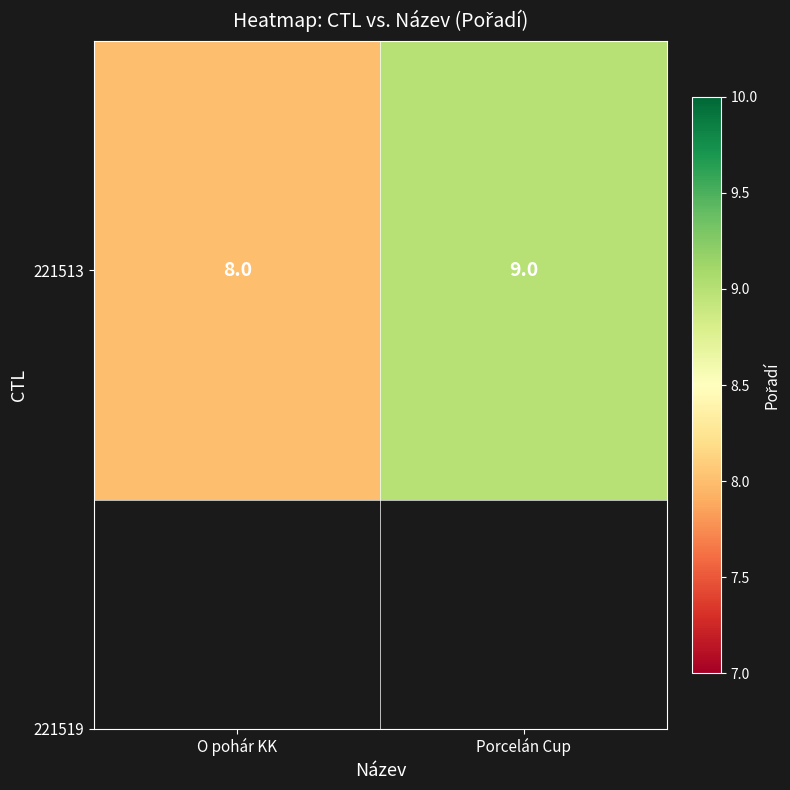

What is the smallest value displayed?

8